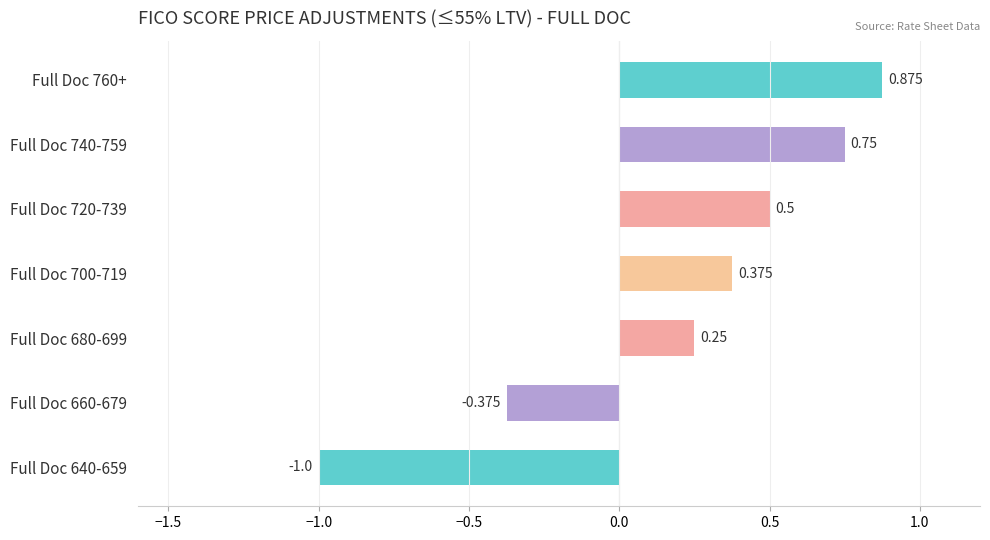

What is the average value?

0.2